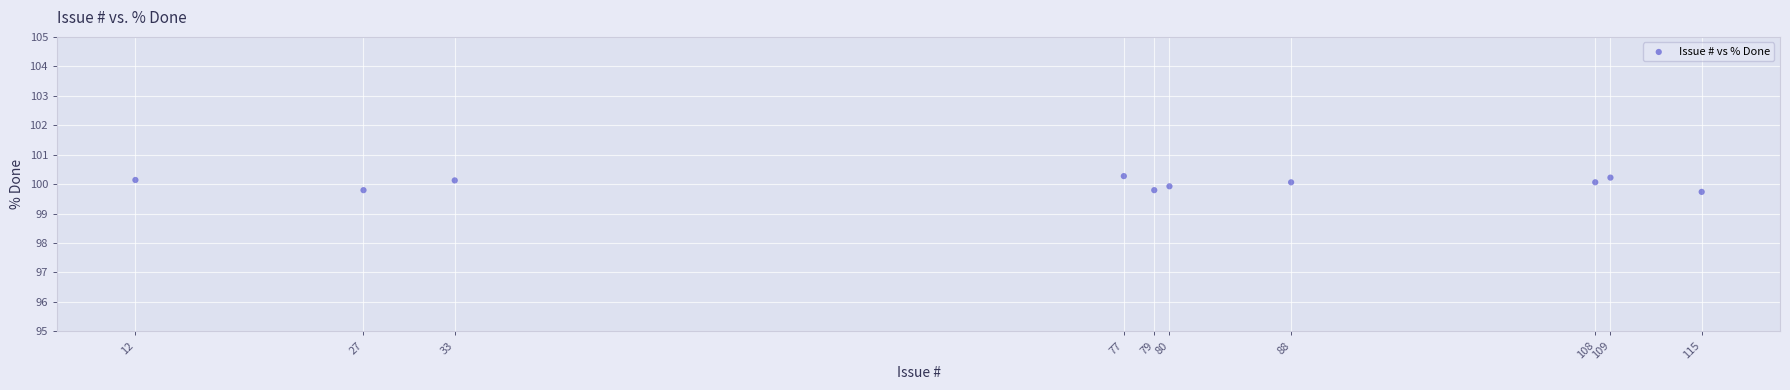

What is the range of Y values (max minus min)?

0.5